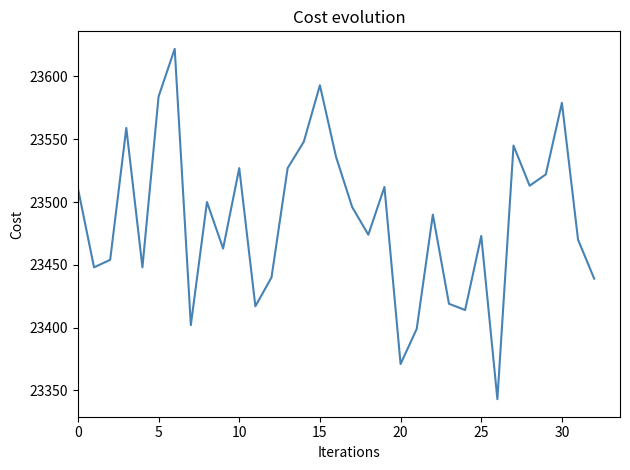

What is the maximum value shown in the chart?

23622